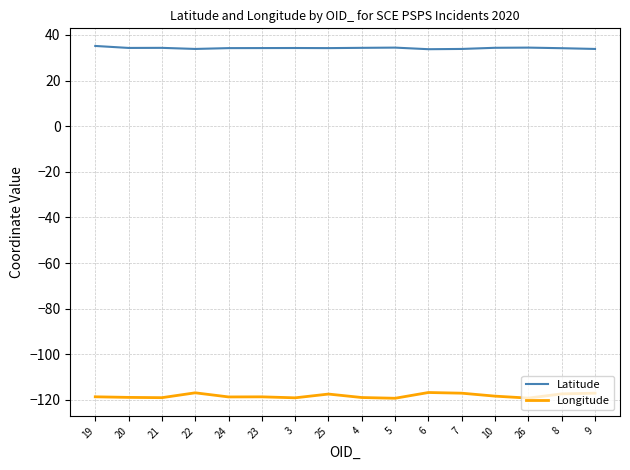

Rank the series by their maximum value, from highest to lowest.

Latitude, Longitude